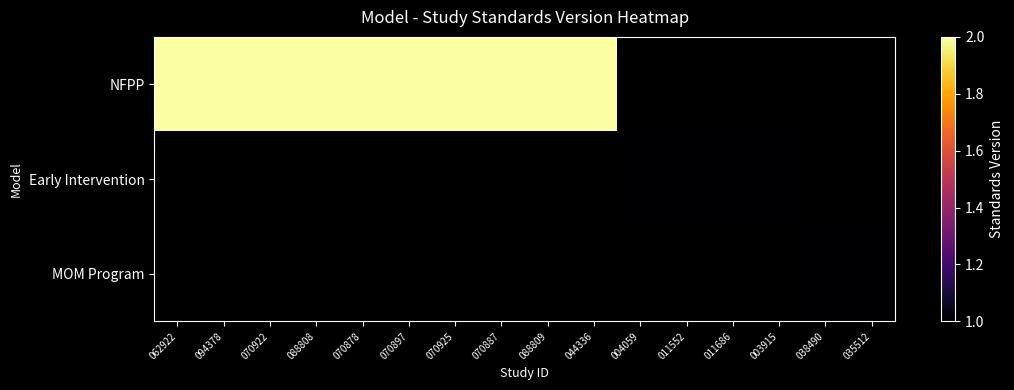

List the labels in order of MOM Program value, smallest first.

062922, 094378, 070922, 088808, 070878, 070897, 070925, 070887, 088809, 044336, 004059, 011552, 011686, 003915, 038490, 035512